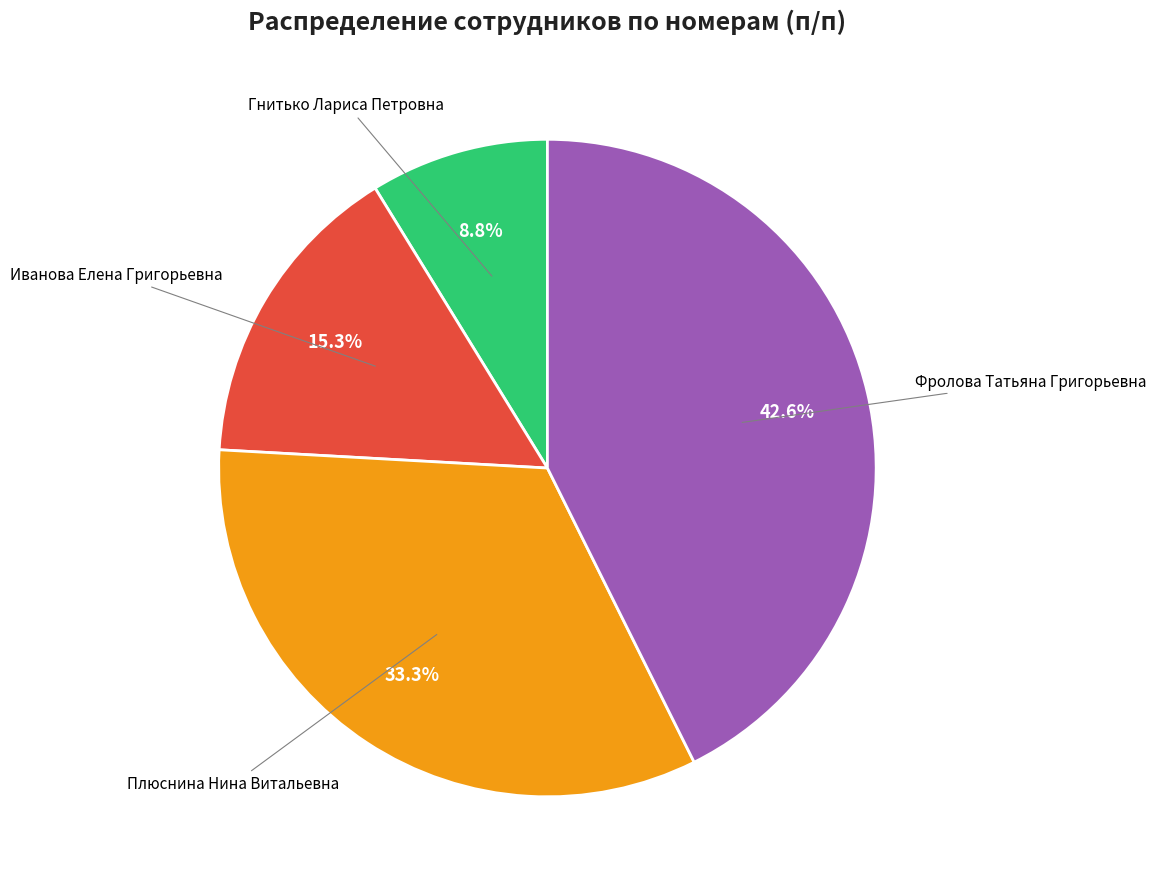

Does any single category account for the majority?

No